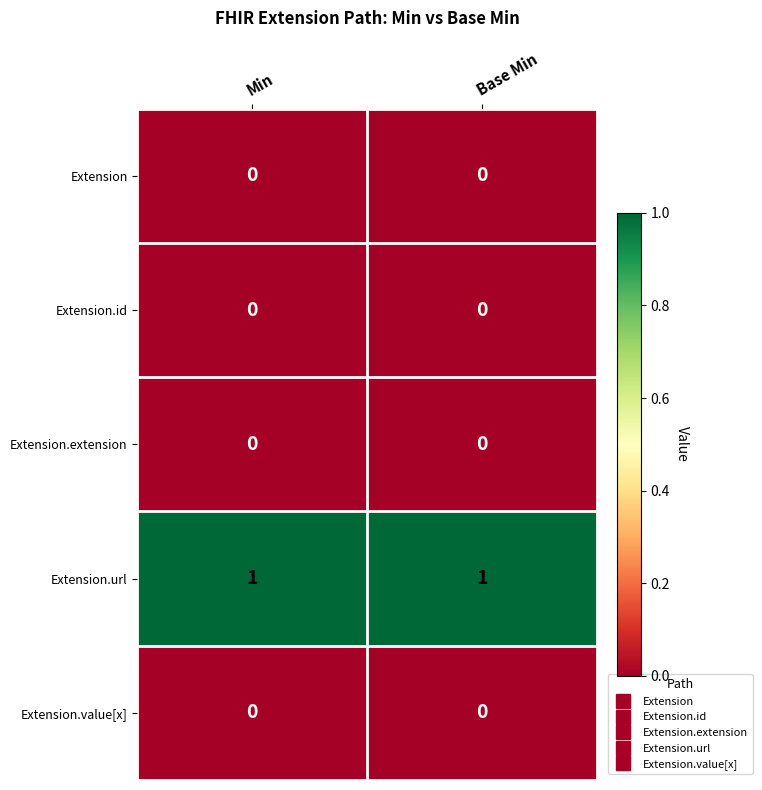

True or false: Extension.id has a value of 0 at Base Min.

True